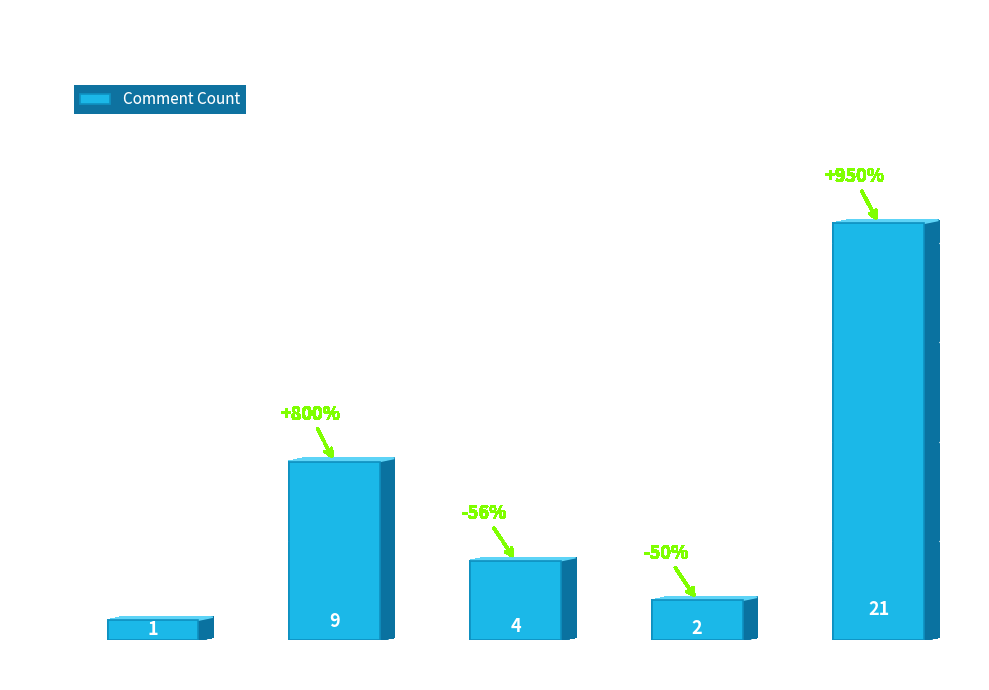

What is the difference between the maximum and minimum values?

20